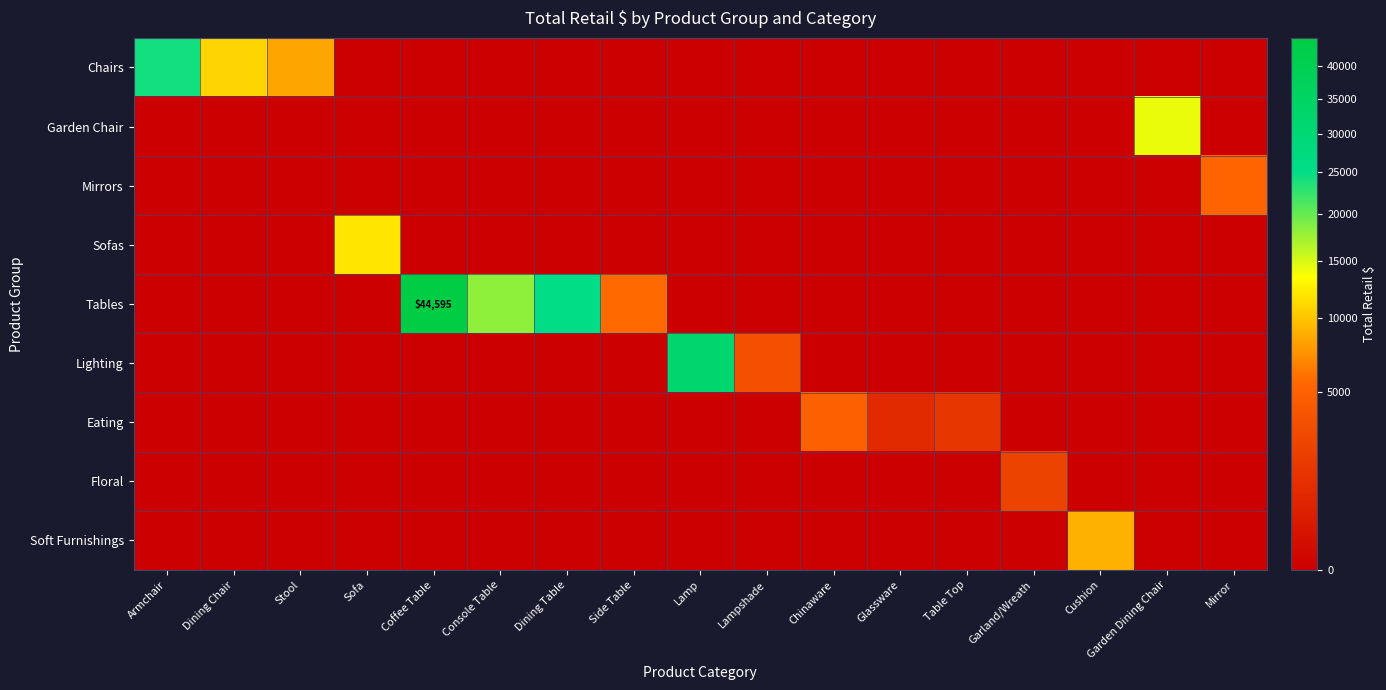

The Tables series shows 44595 at Coffee Table. True or false?

True